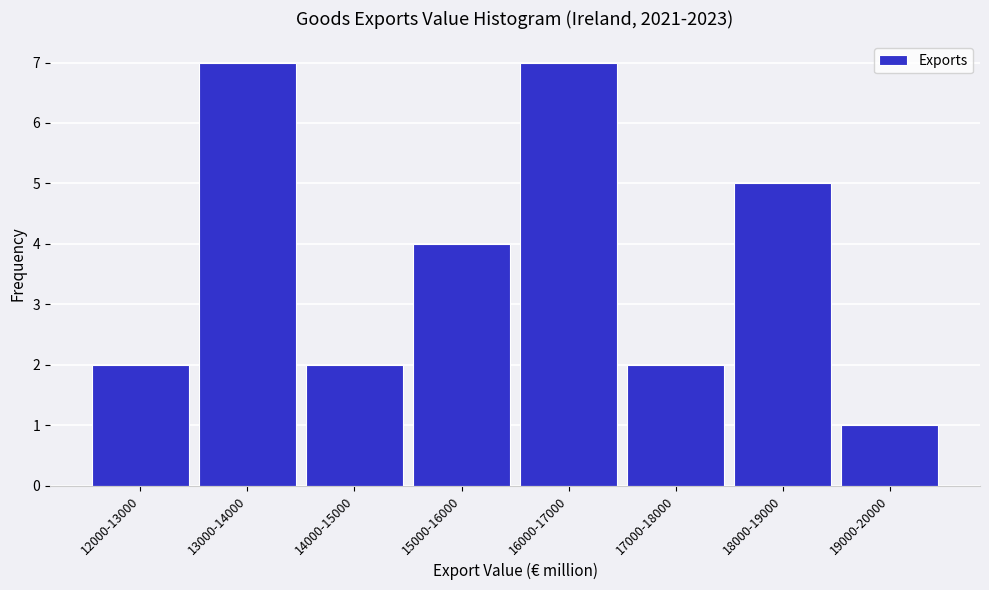

Reading left to right, transcribe all the data shown in this chart.

2	7	2	4	7	2	5	1